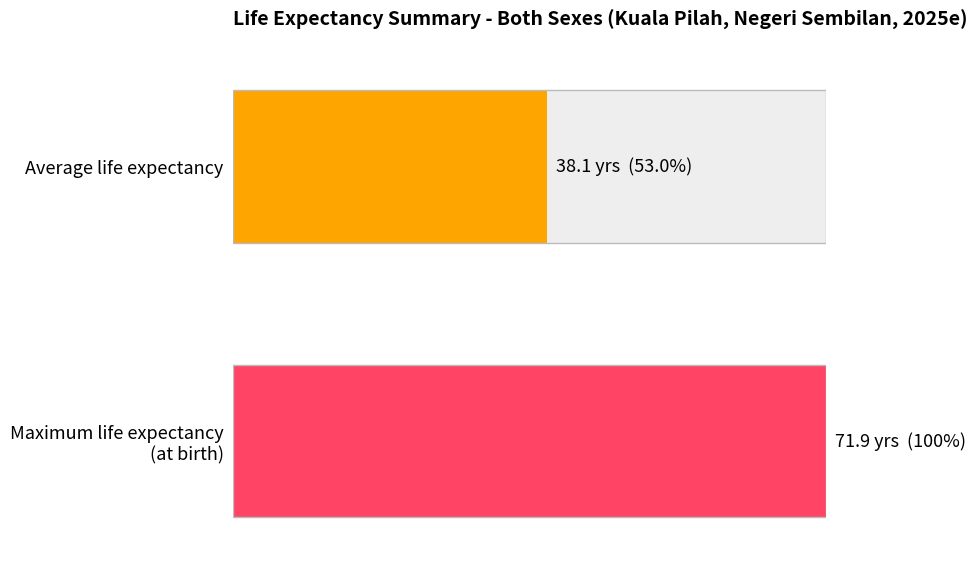

Are the bars horizontal?

Yes